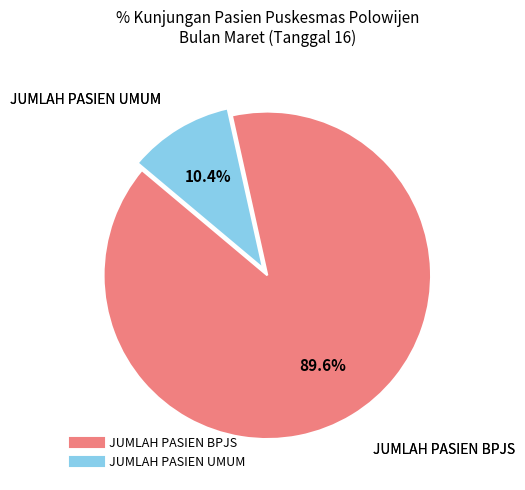

Which slice is the smallest?

JUMLAH PASIEN UMUM